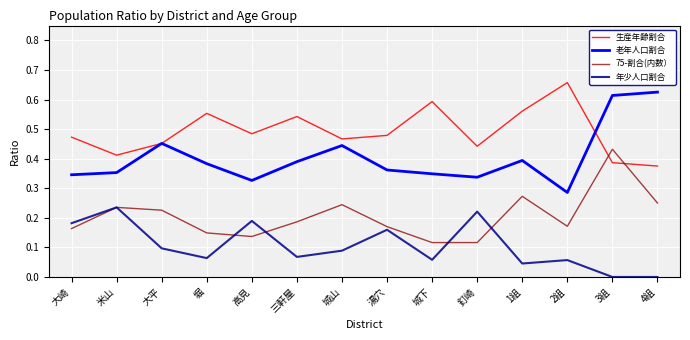

Is it true that 生産年齢割合 equals 0.7 at 湯穴?

False